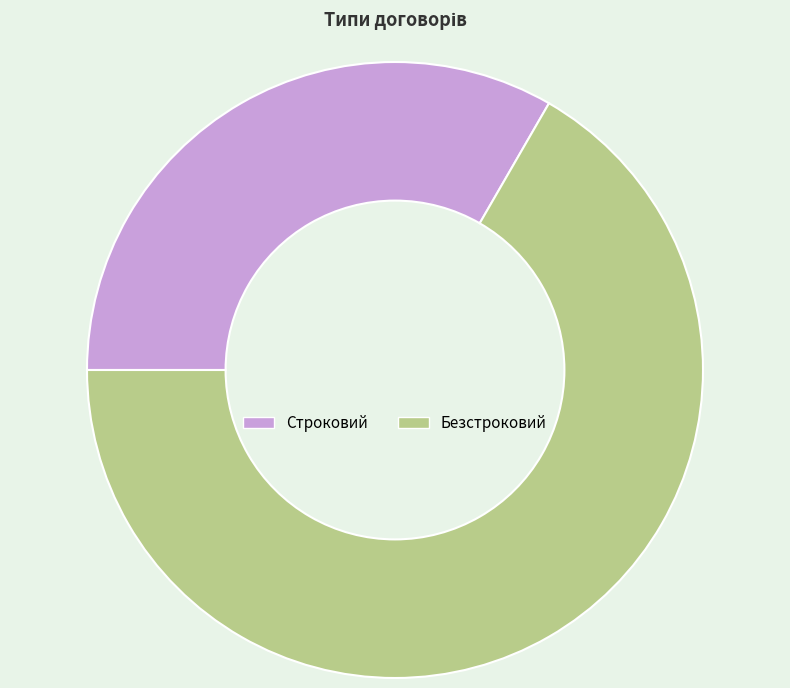

The Строковий slice represents 33% of the pie. True or false?

True